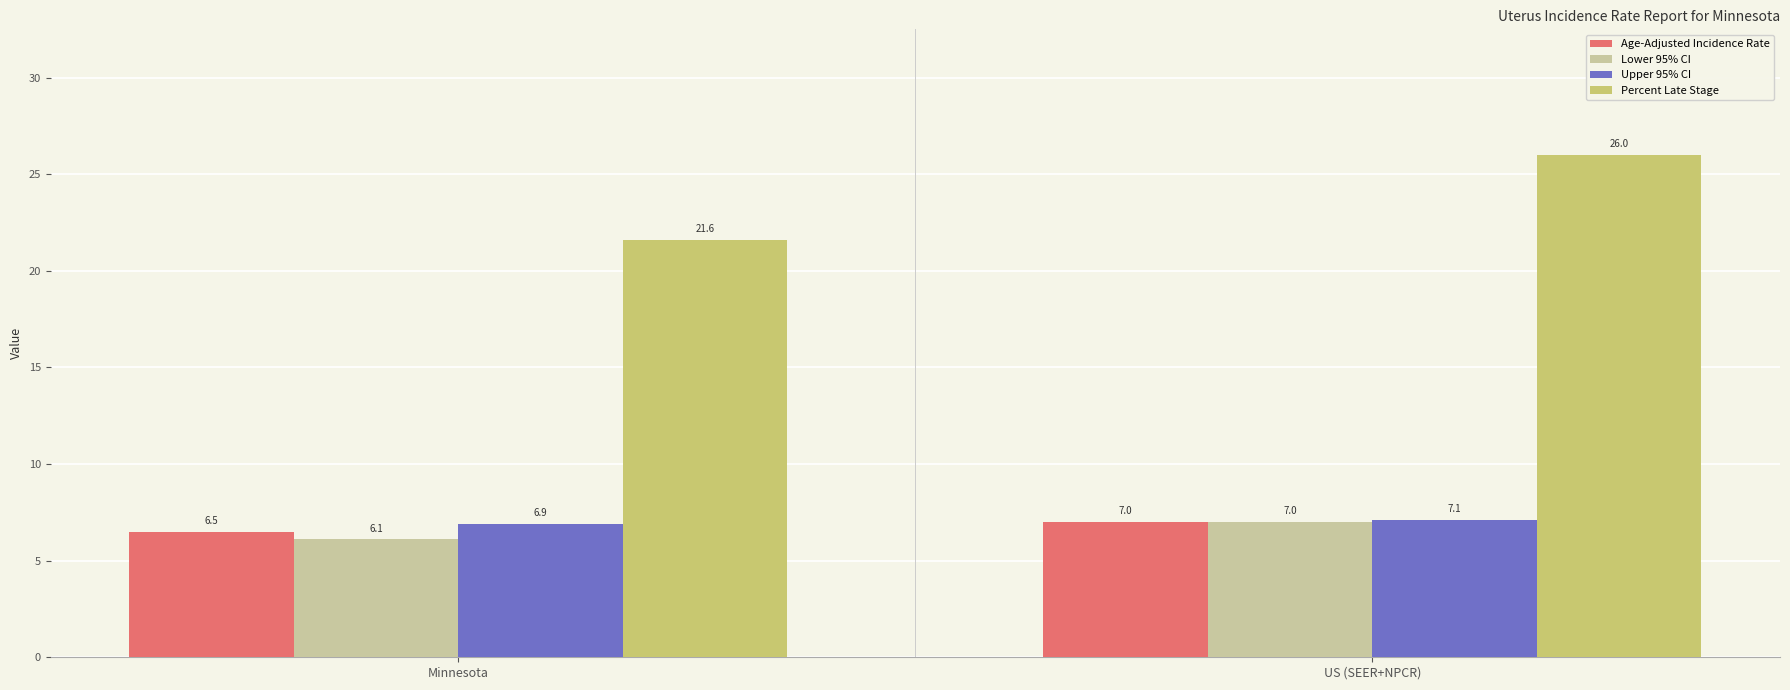

Is it true that Percent Late Stage equals 26.0 at US (SEER+NPCR)?

True